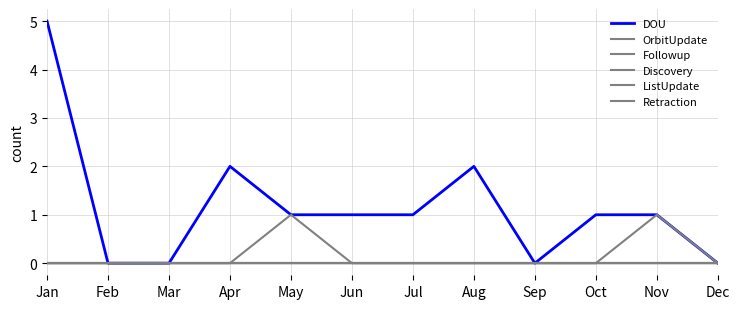

Does the chart display data point markers on the line(s)?

No